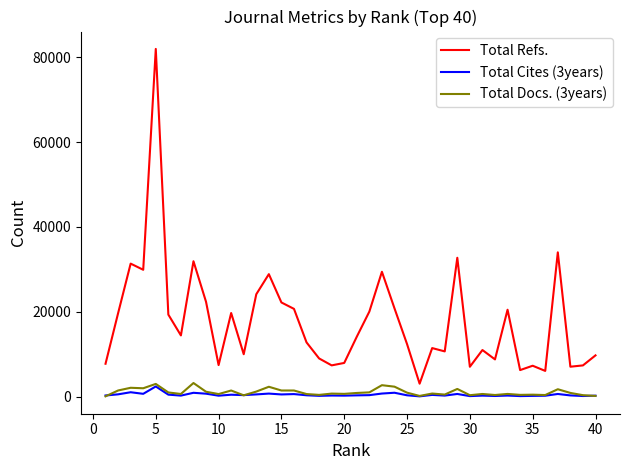

What is the sum of all Total Cites (3years) values?

17621